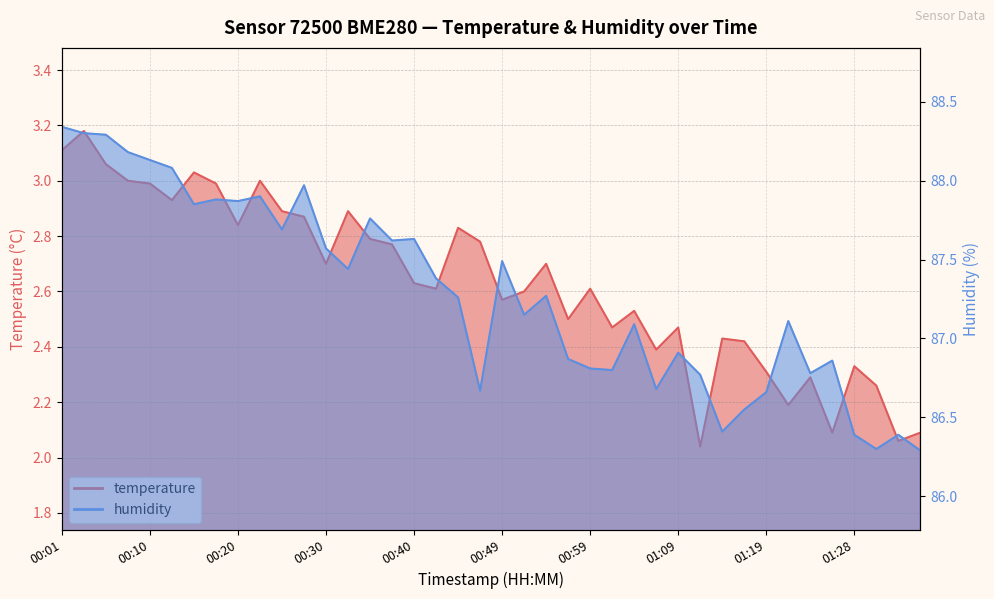

How many interior local valleys does the humidity series have?

12